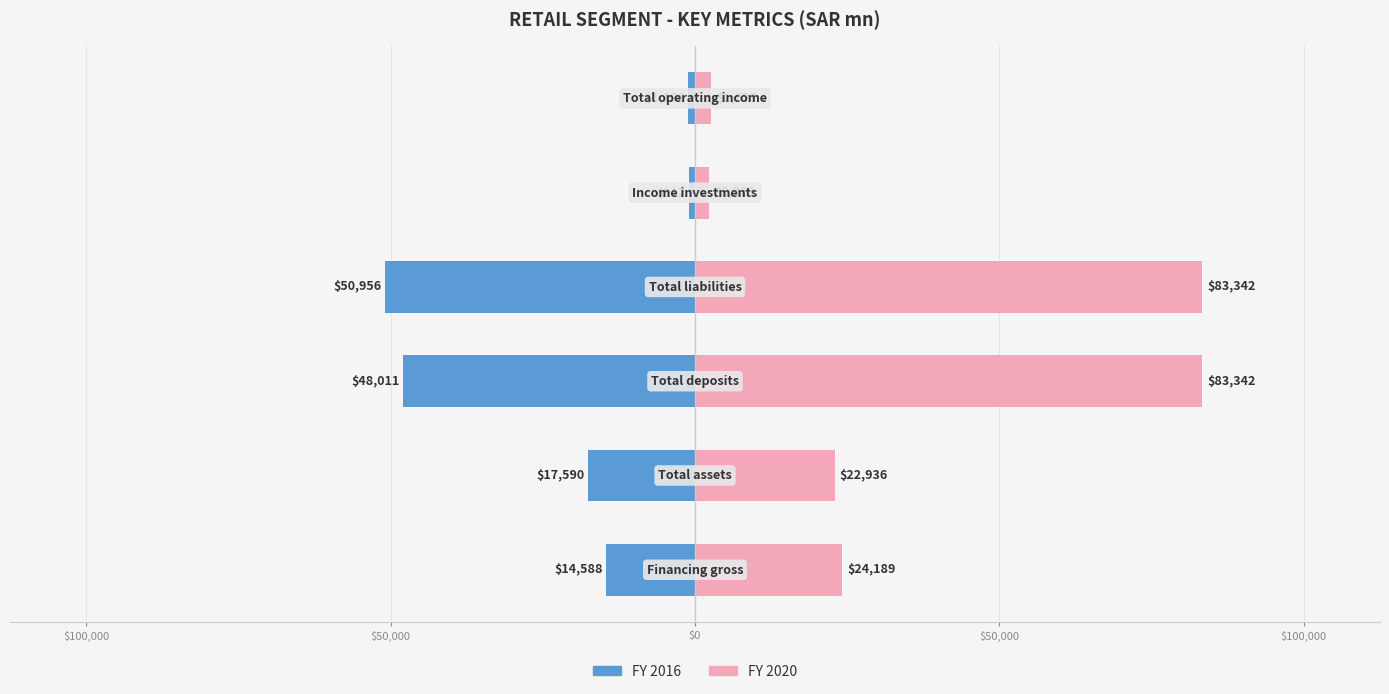

Between $150,000 and $100,000, which is larger?

$150,000